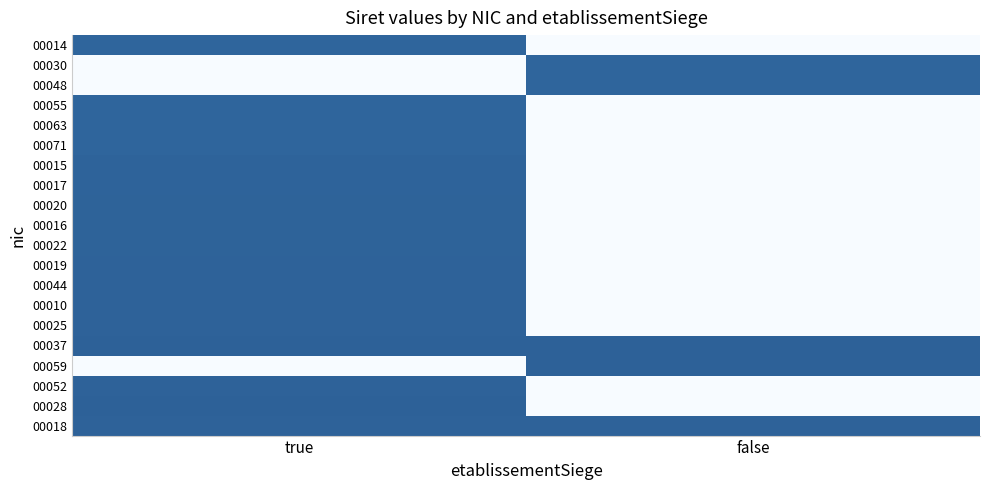

How many positive values does the 00015 series have?

1